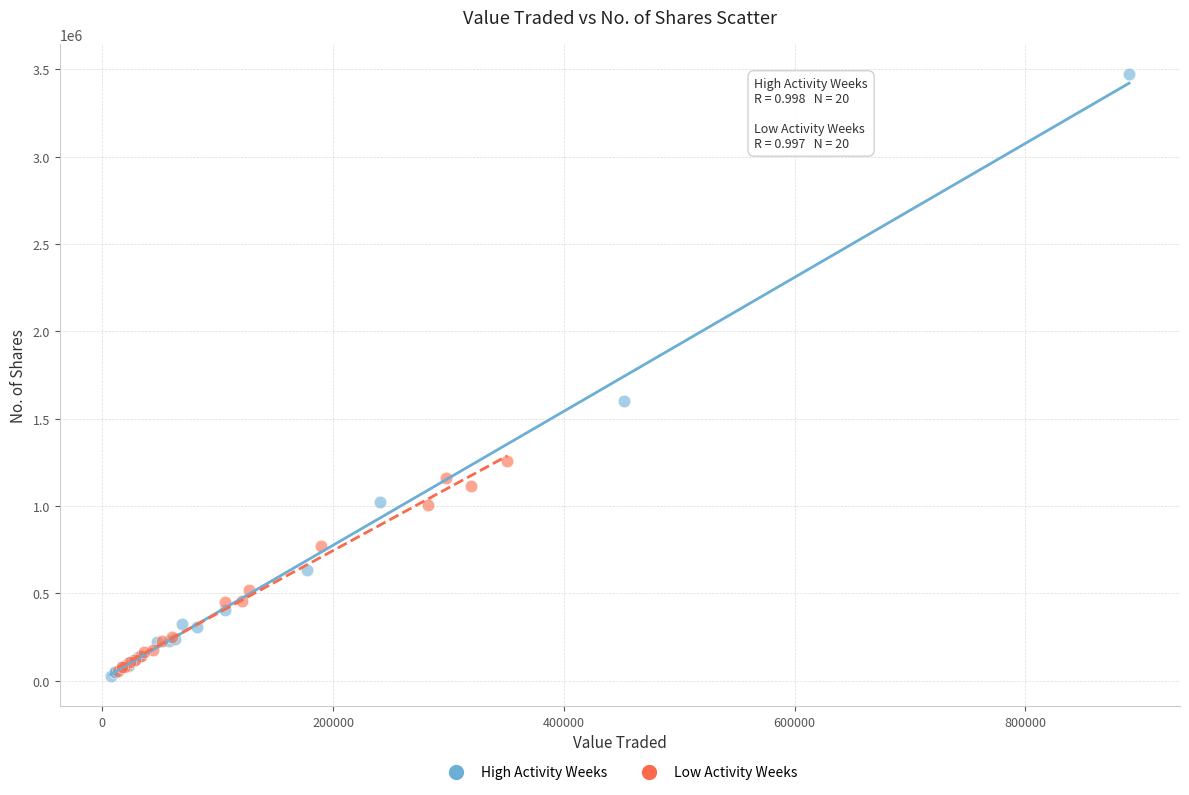

Which series has the widest spread of Y values?

High Activity Weeks